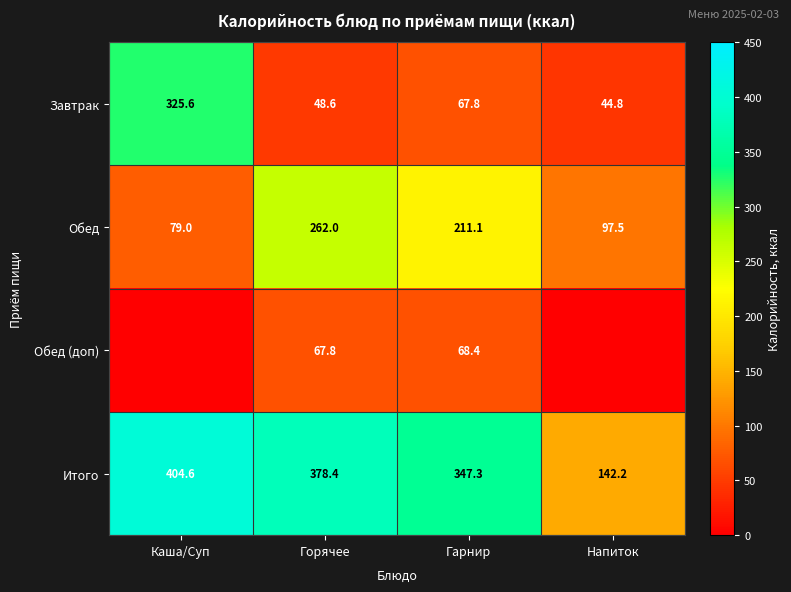

Count the number of data series in this chart.

4